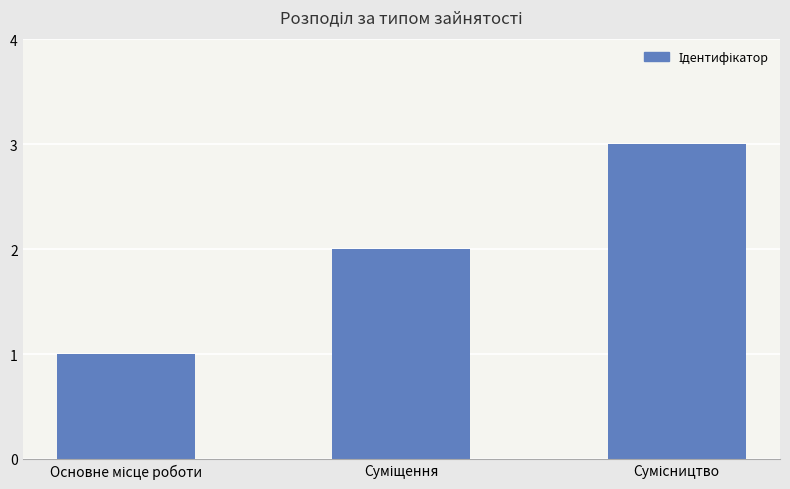

What is the minimum value shown in the chart?

1